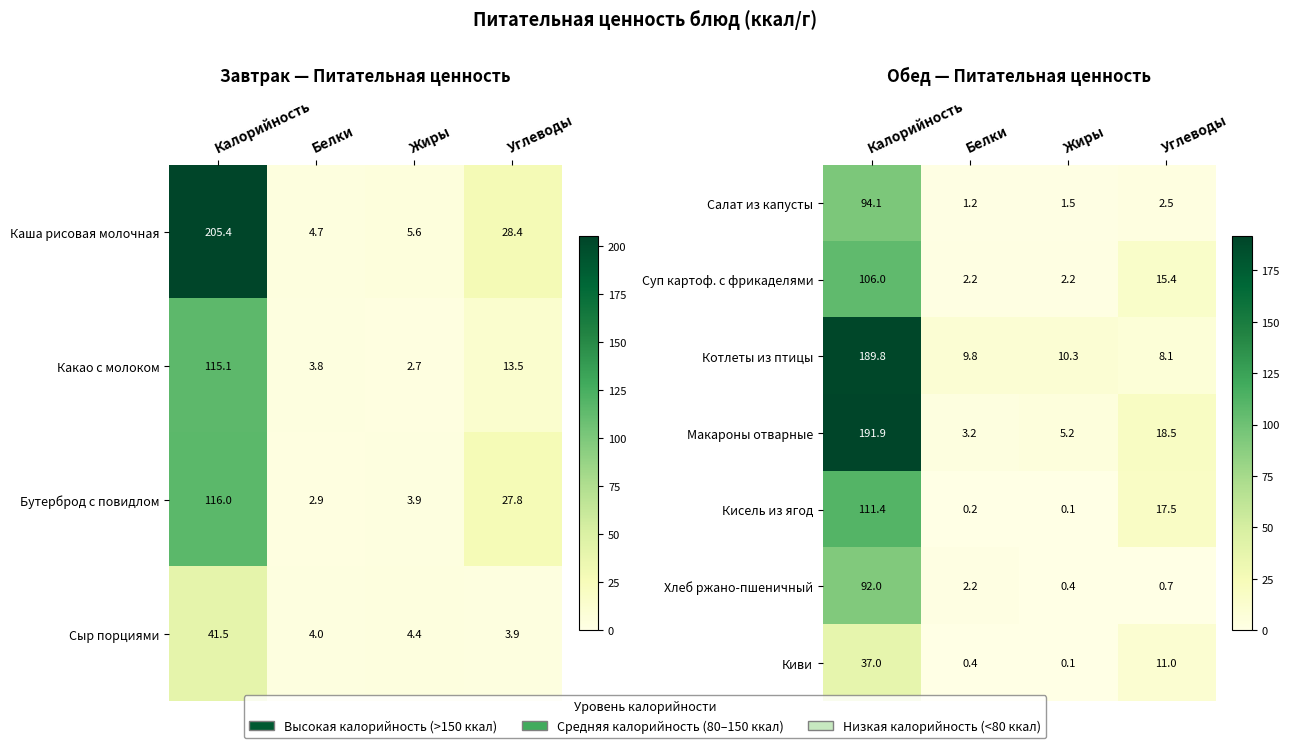

The Кисель из ягод series shows 0.0 at Жиры. True or false?

False